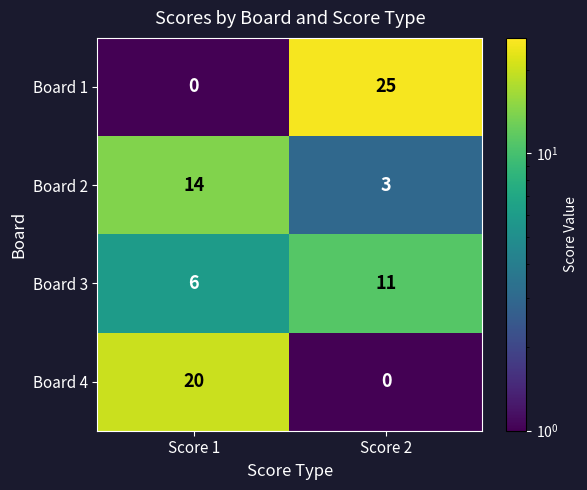

Reading left to right, list all the values displayed in this chart.

Board 1: 0	25
Board 2: 14	3
Board 3: 6	11
Board 4: 20	0